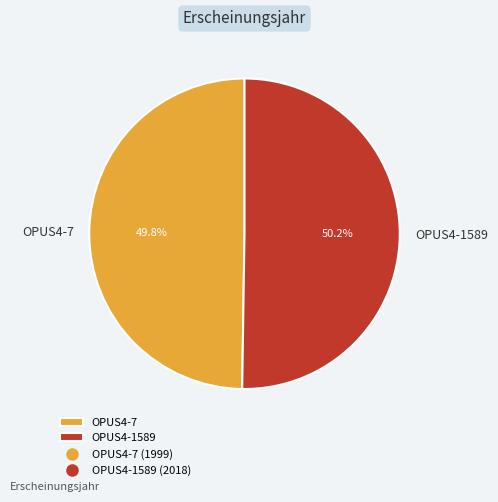

How many slices are in this pie chart?

2